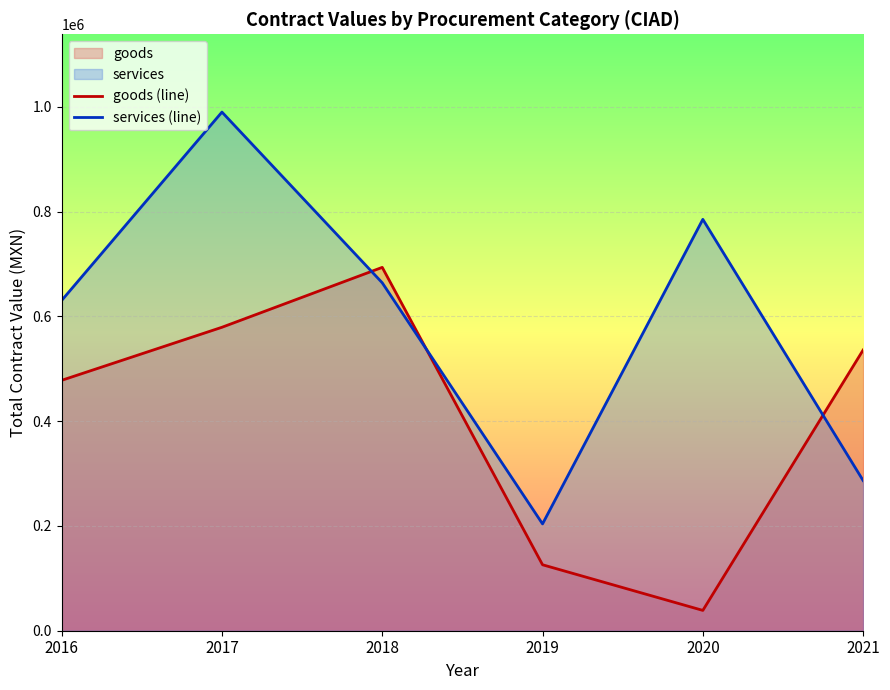

What is the average value of the goods (line) series?

408536.3